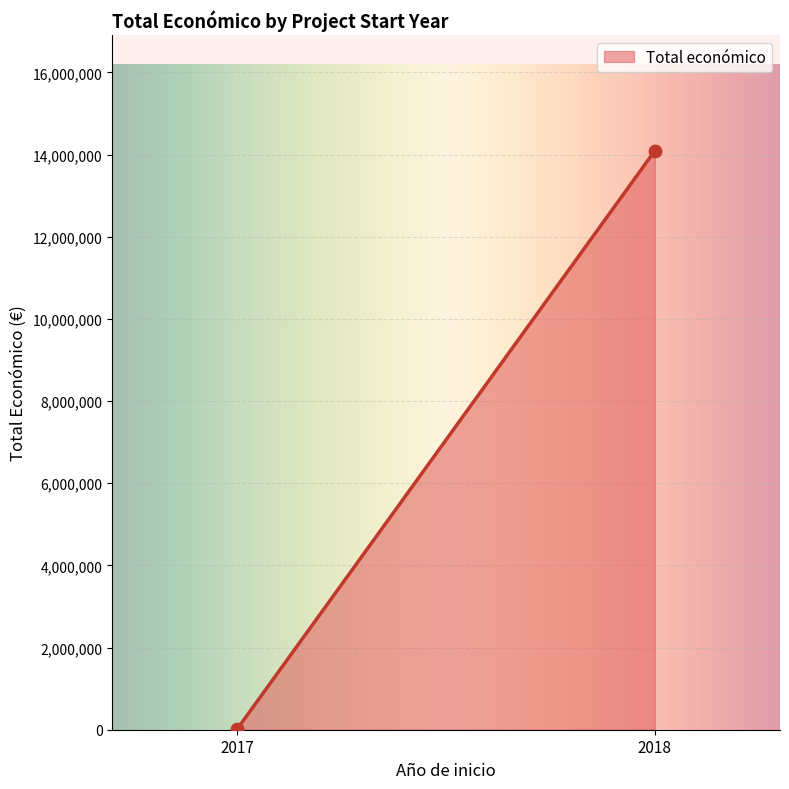

What is the average Y value?

7059193